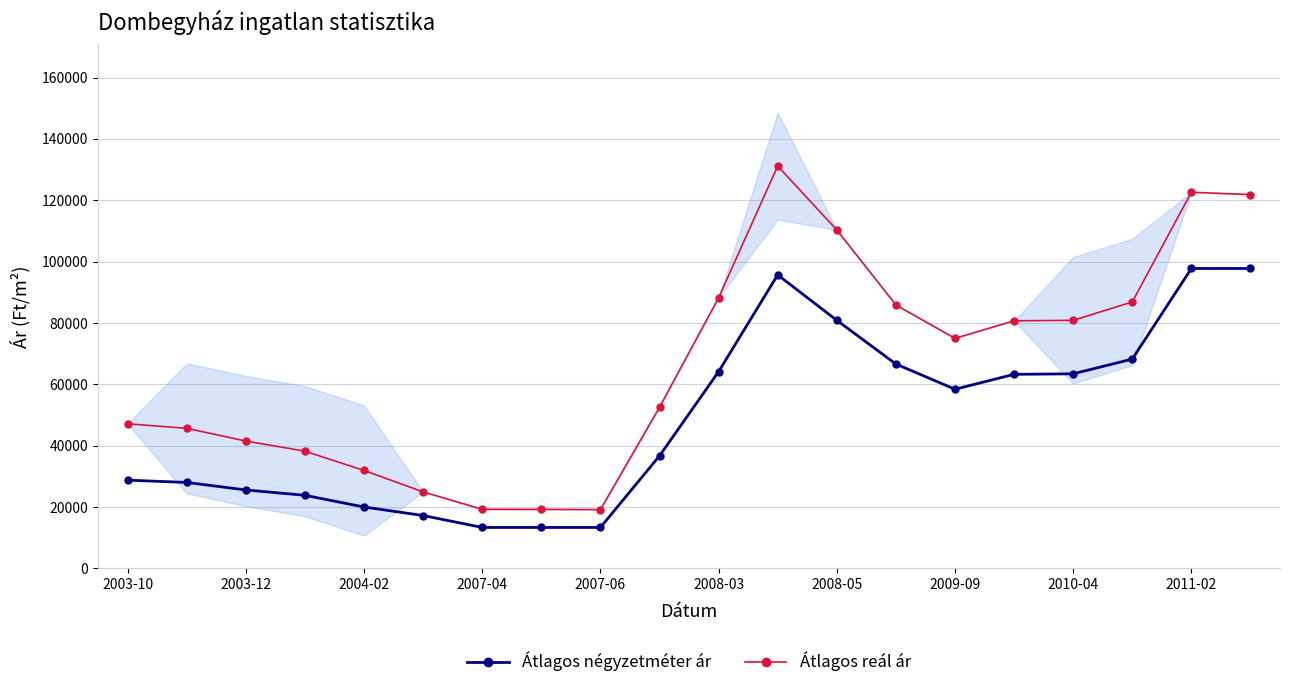

True or false: Átlagos reál ár and Átlagos négyzetméter ár cross at least once.

False